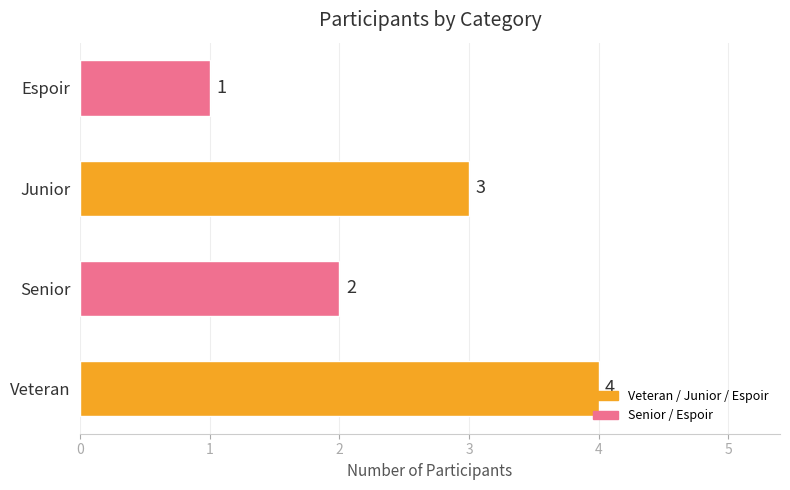

What is the maximum value shown in the chart?

4